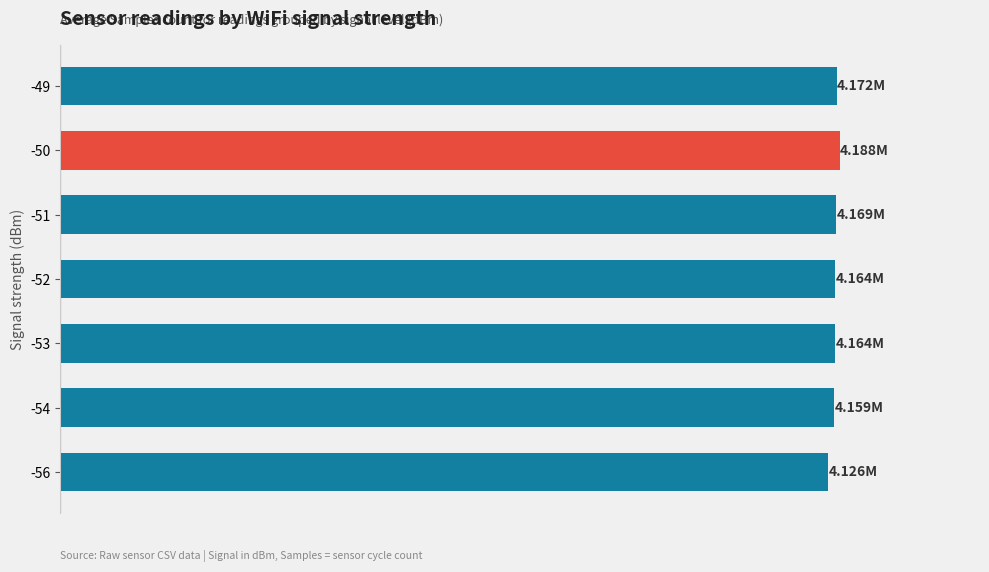

Does the chart contain any negative values?

No